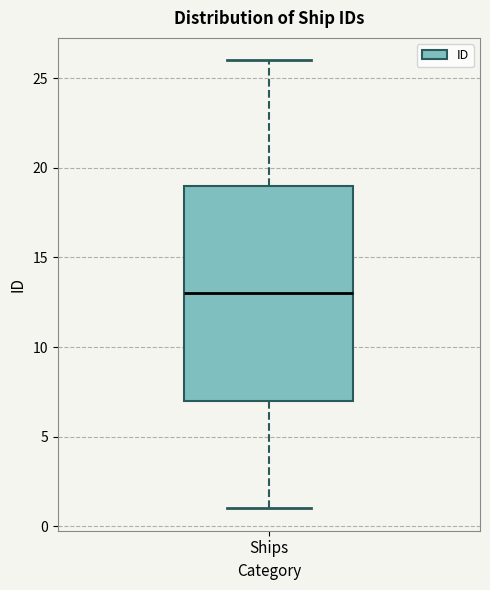

Where does the median line of the box for Ships sit on the y-axis? The values are not printed on the chart, so give them approximately, as read against the axis.

13